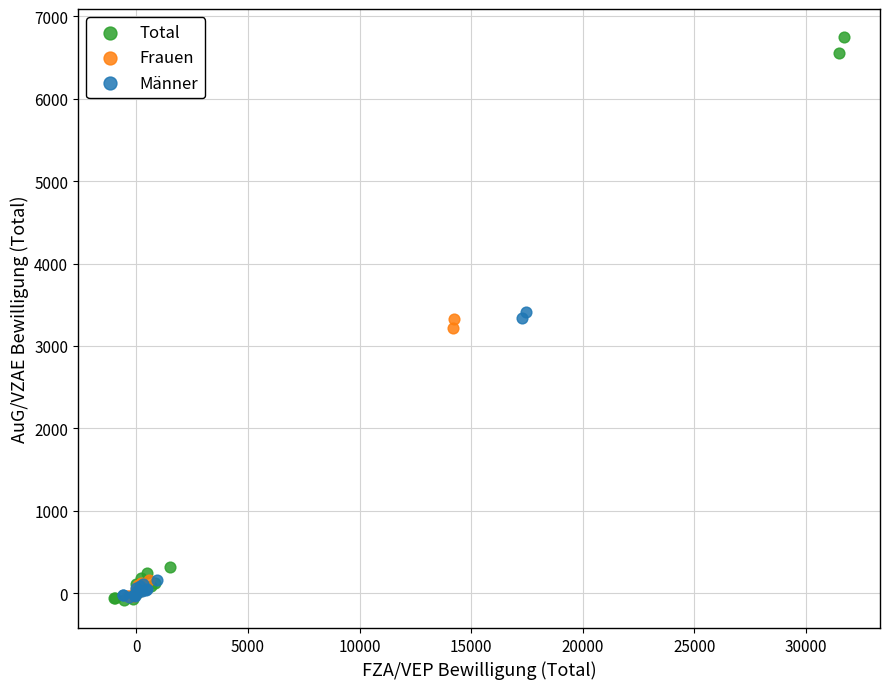

Which series contains the highest Y value?

Total